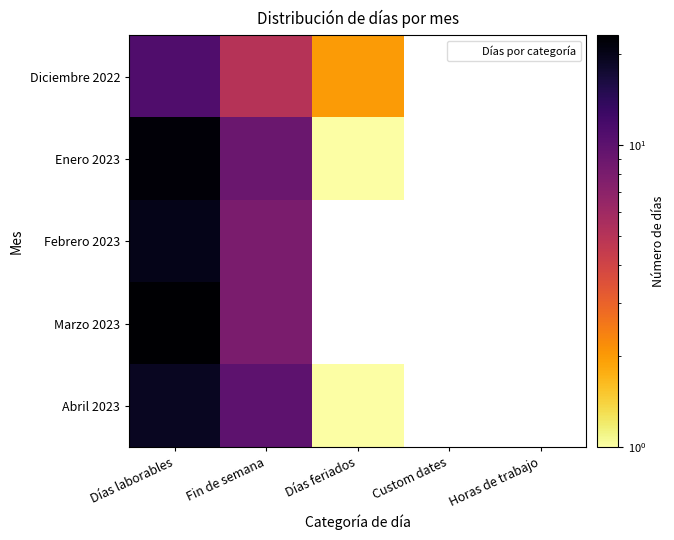

True or false: Abril 2023 has a value of 10.0 at Fin de semana.

True